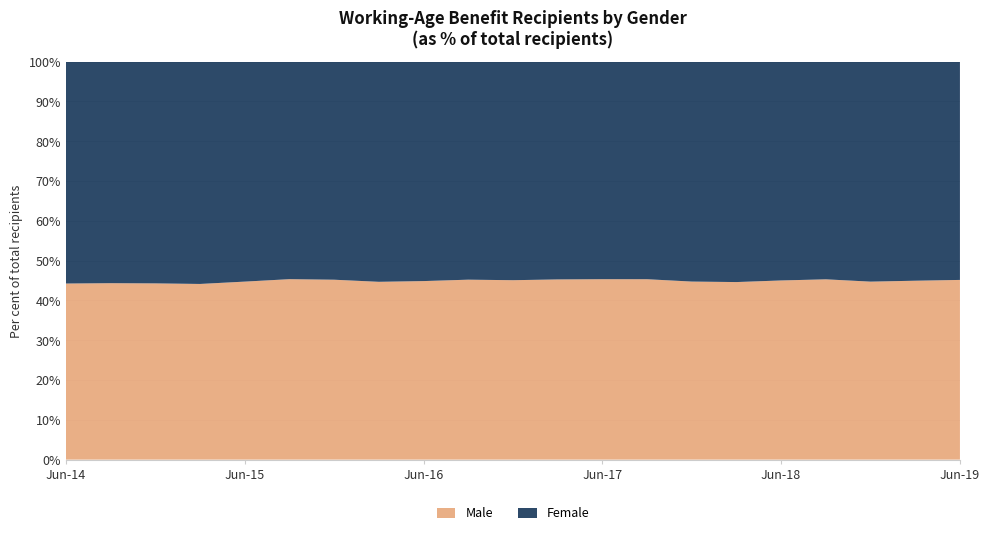

What is the minimum value for Male?

44.1